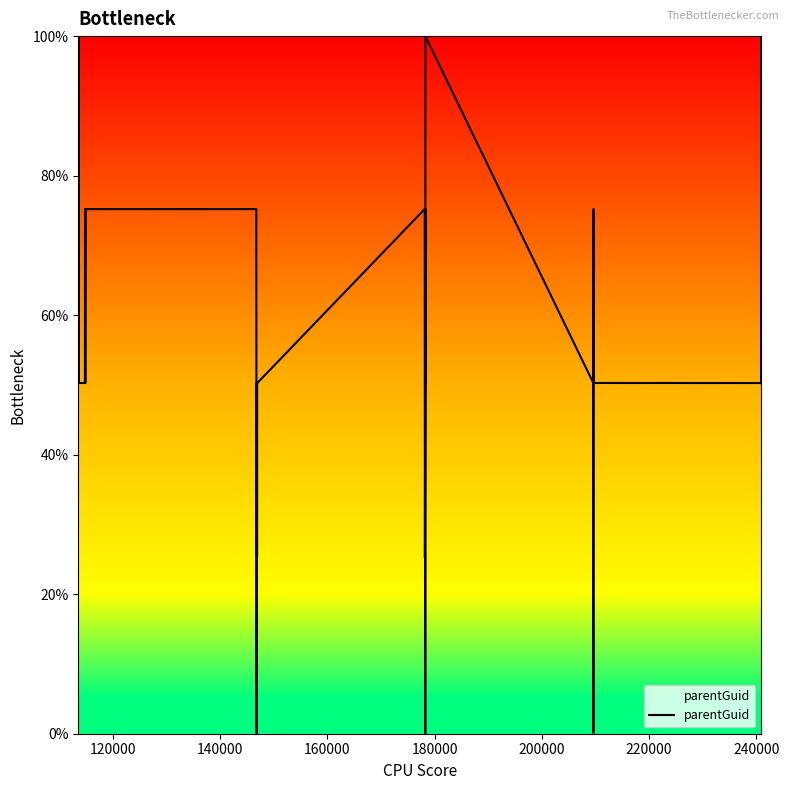

What is the difference between the maximum and second lowest values?

100.0